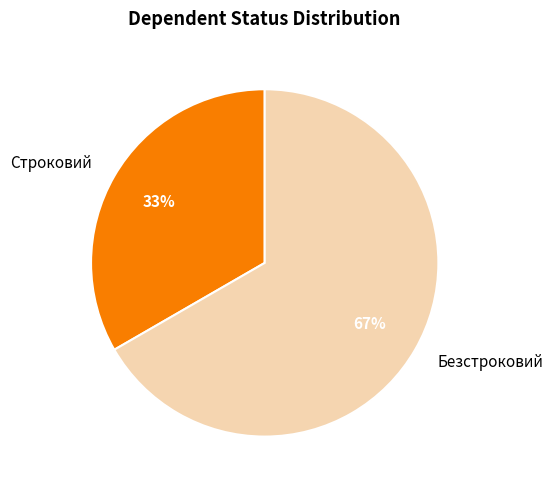

Which has a higher value, Безстроковий or Строковий?

Безстроковий